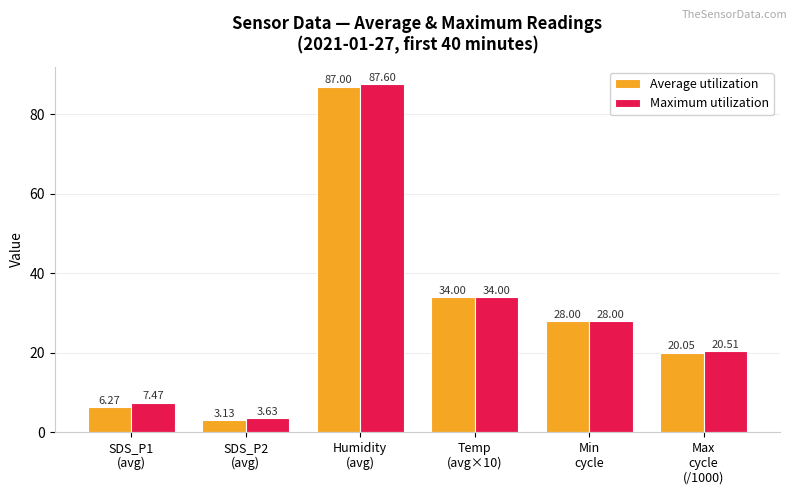

What is the average value of the Average utilization series?

29.7